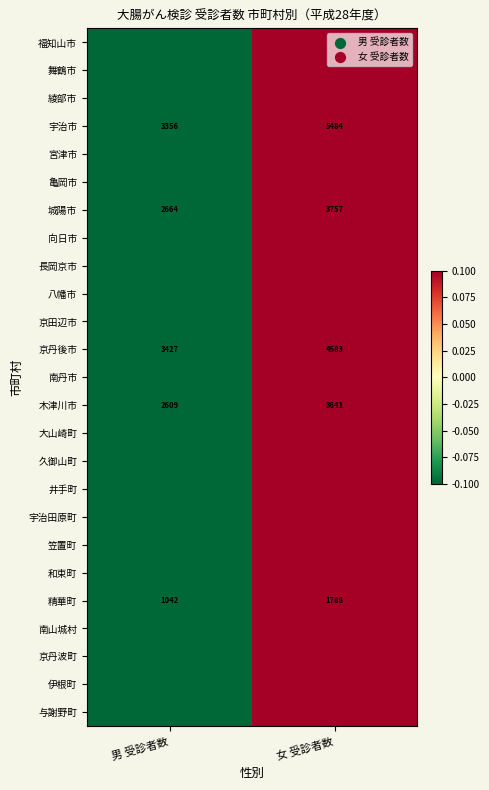

Which category has the lowest value in the 京丹後市 series?

男 受診者数